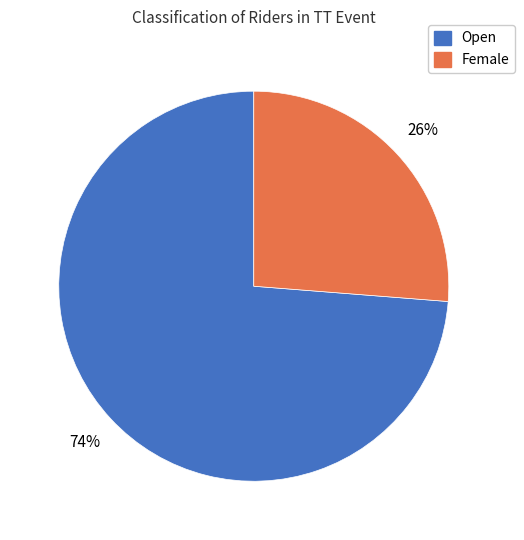

Is the sum of Female and Open greater than half?

Yes